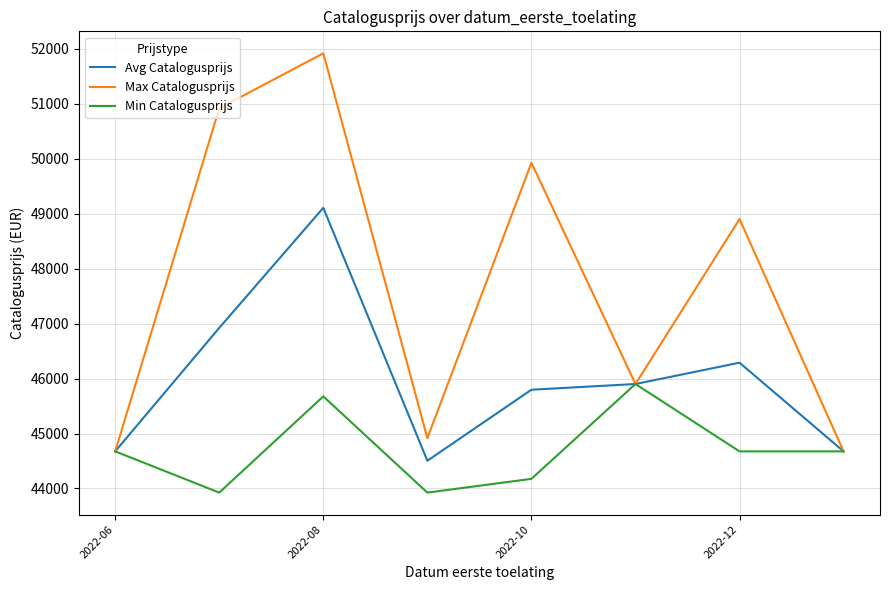

What is the maximum value for Max Catalogusprijs?

51915.0